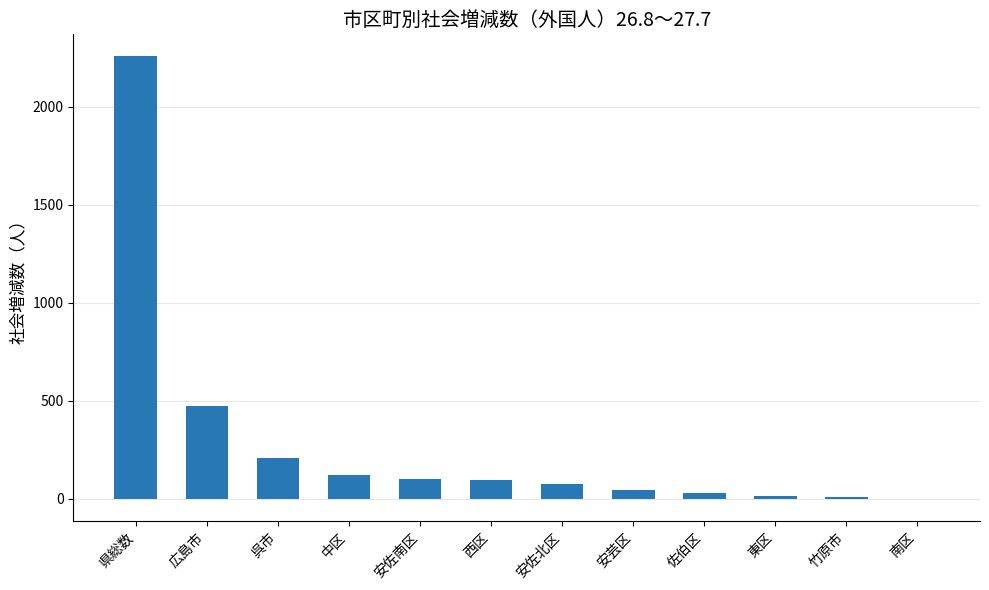

Count the number of data series in this chart.

1